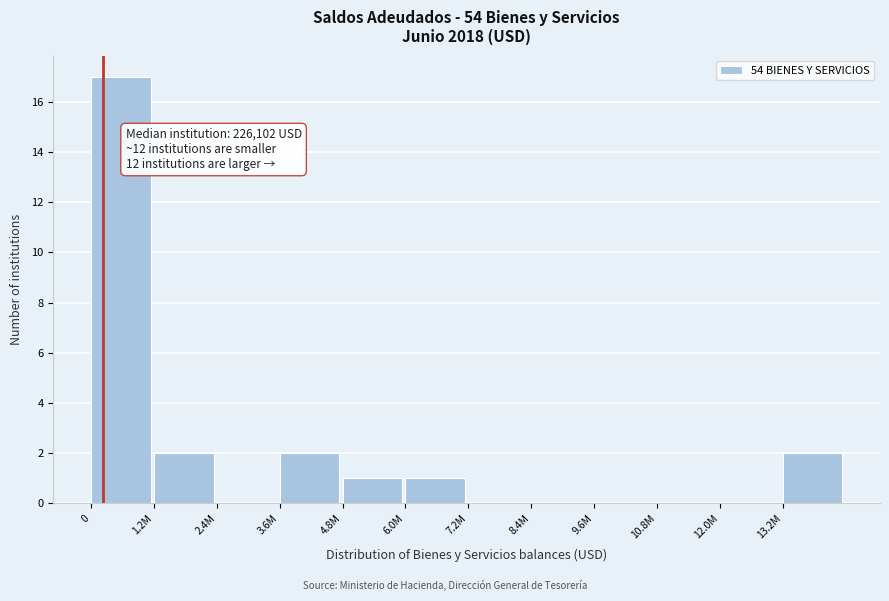

Reading left to right, transcribe all the data shown in this chart.

0=17	1.2M=2	2.4M=0	3.6M=2	4.8M=1	6.0M=1	7.2M=0	8.4M=0	9.6M=0	10.8M=0	12.0M=0	13.2M=2